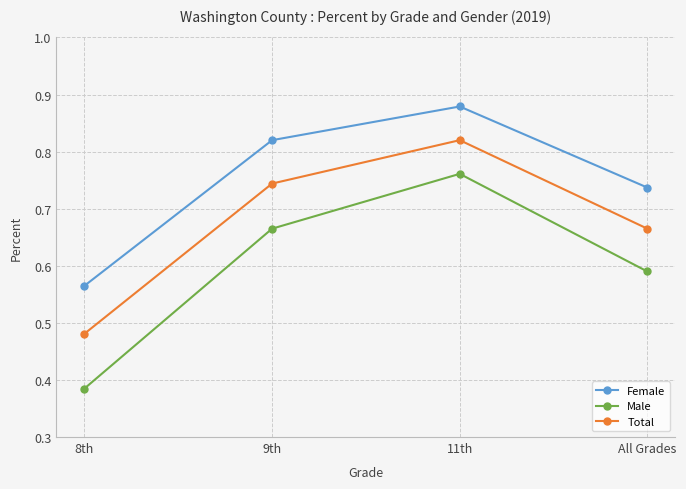

Is it true that Total equals 0.4 at 9th?

False